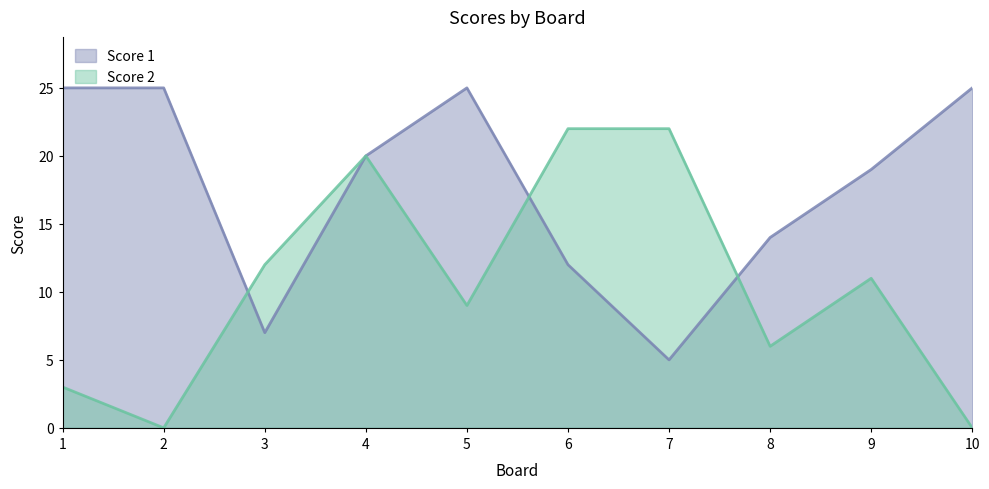

What is the difference between the Score 1 values at 5 and 8?

11